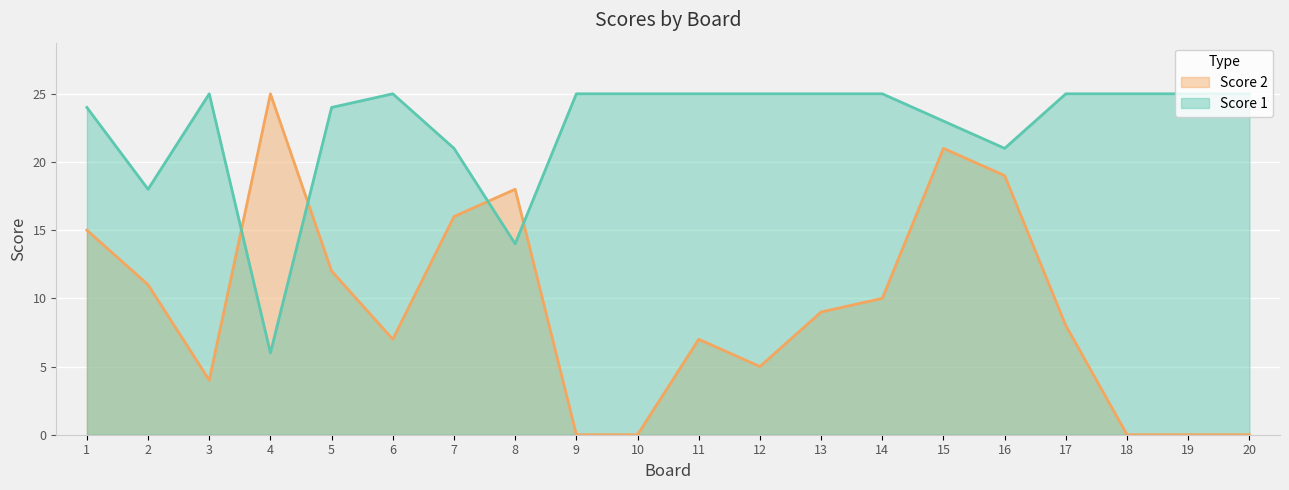

The Score 1 series shows 9 at 4. True or false?

False